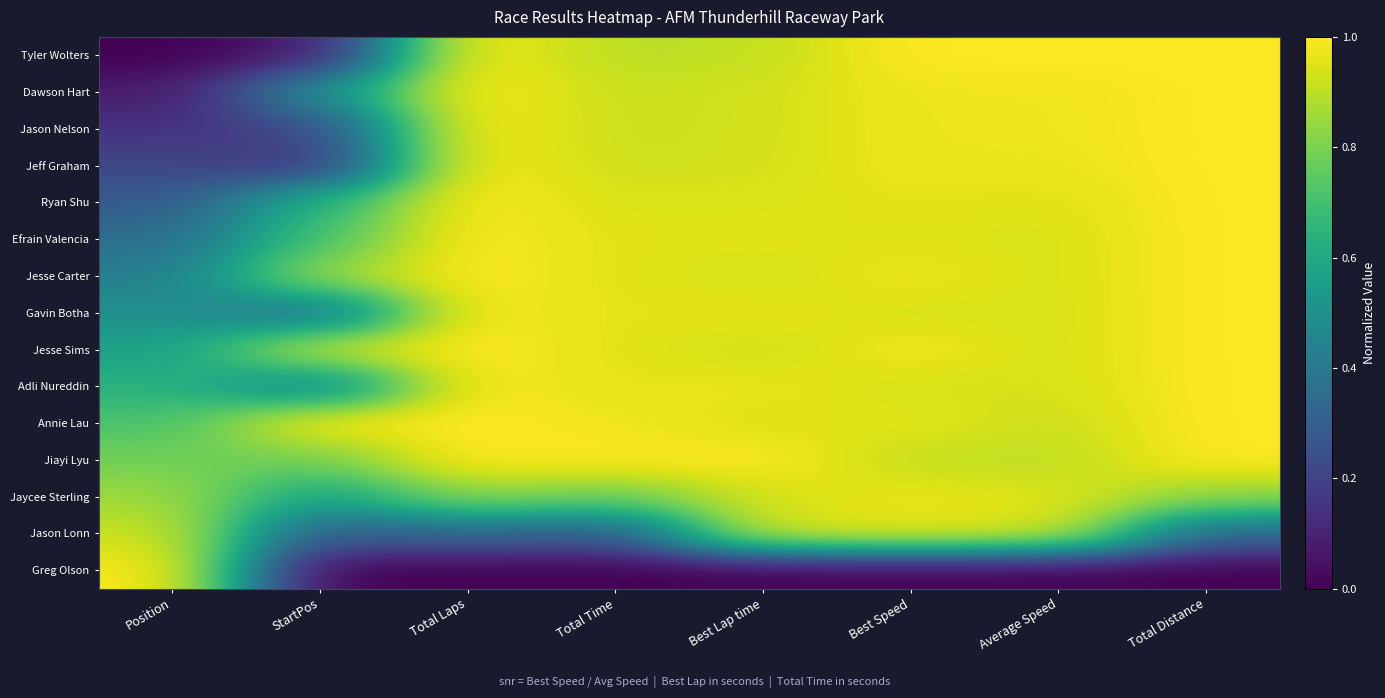

Reading left to right, list all the values displayed in this chart.

Tyler Wolters: Position=0.0	StartPos=0.1	Total Laps=1.0	Total Time=0.9	Best Lap time=0.9	Best Speed=1.0	Average Speed=1.0	Total Distance=1.0
Dawson Hart: Position=0.1	StartPos=0.5	Total Laps=1.0	Total Time=0.9	Best Lap time=0.9	Best Speed=1.0	Average Speed=1.0	Total Distance=1.0
Jason Nelson: Position=0.1	StartPos=0.2	Total Laps=1.0	Total Time=0.9	Best Lap time=0.9	Best Speed=1.0	Average Speed=1.0	Total Distance=1.0
Jeff Graham: Position=0.2	StartPos=0.1	Total Laps=1.0	Total Time=0.9	Best Lap time=0.9	Best Speed=1.0	Average Speed=1.0	Total Distance=1.0
Ryan Shu: Position=0.3	StartPos=0.6	Total Laps=1.0	Total Time=0.9	Best Lap time=0.9	Best Speed=1.0	Average Speed=1.0	Total Distance=1.0
Efrain Valencia: Position=0.4	StartPos=0.7	Total Laps=1.0	Total Time=1.0	Best Lap time=1.0	Best Speed=1.0	Average Speed=0.9	Total Distance=1.0
Jesse Carter: Position=0.4	StartPos=0.9	Total Laps=1.0	Total Time=1.0	Best Lap time=0.9	Best Speed=1.0	Average Speed=0.9	Total Distance=1.0
Gavin Botha: Position=0.5	StartPos=0.4	Total Laps=1.0	Total Time=1.0	Best Lap time=1.0	Best Speed=0.9	Average Speed=0.9	Total Distance=1.0
Jesse Sims: Position=0.6	StartPos=0.9	Total Laps=1.0	Total Time=1.0	Best Lap time=0.9	Best Speed=1.0	Average Speed=0.9	Total Distance=1.0
Adli Nureddin: Position=0.6	StartPos=0.4	Total Laps=1.0	Total Time=1.0	Best Lap time=1.0	Best Speed=0.9	Average Speed=0.9	Total Distance=1.0
Annie Lau: Position=0.7	StartPos=1.0	Total Laps=1.0	Total Time=1.0	Best Lap time=0.9	Best Speed=1.0	Average Speed=0.9	Total Distance=1.0
Jiayi Lyu: Position=0.8	StartPos=0.8	Total Laps=1.0	Total Time=1.0	Best Lap time=1.0	Best Speed=0.9	Average Speed=0.9	Total Distance=1.0
Jaycee Sterling: Position=0.9	StartPos=0.6	Total Laps=0.8	Total Time=0.8	Best Lap time=0.9	Best Speed=1.0	Average Speed=1.0	Total Distance=0.8
Jason Lonn: Position=0.9	StartPos=0.3	Total Laps=0.3	Total Time=0.3	Best Lap time=0.9	Best Speed=1.0	Average Speed=0.9	Total Distance=0.3
Greg Olson: Position=1.0	StartPos=0.0	Total Laps=0.0	Total Time=0.0	Best Lap time=0.0	Best Speed=0.0	Average Speed=0.0	Total Distance=0.0